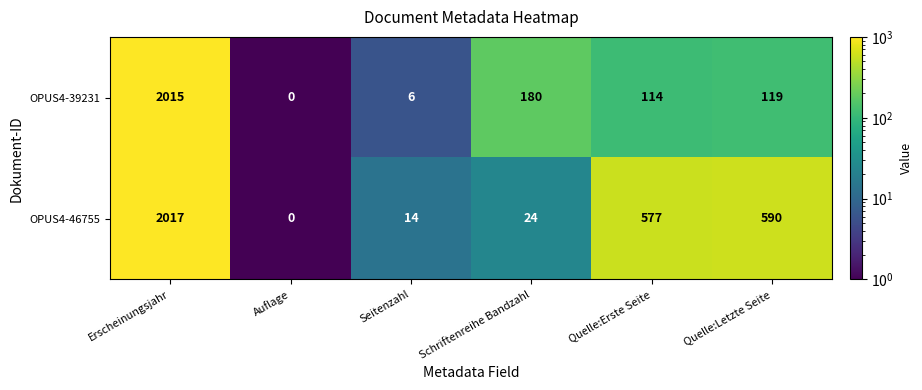

What is the difference between the second highest and second lowest values in the OPUS4-46755 series?

576